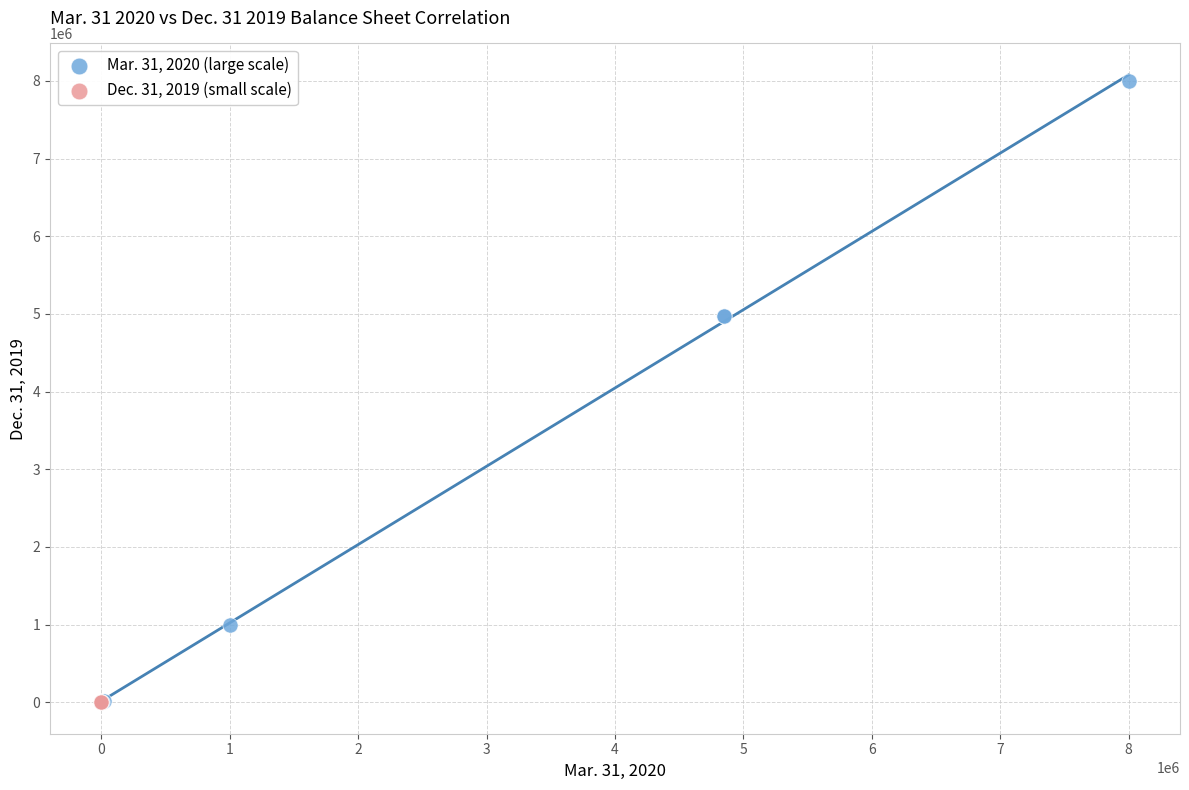

Which series reaches the maximum Y coordinate?

Mar. 31, 2020 (large scale)